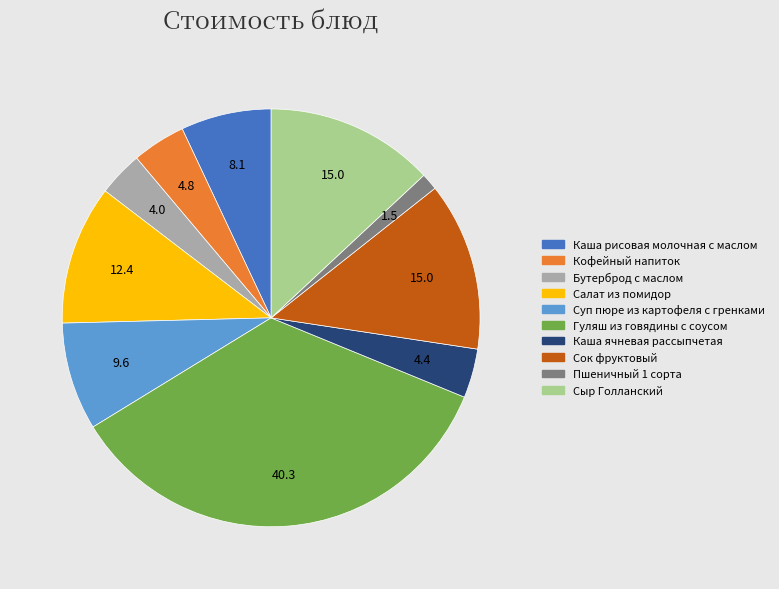

What is the largest slice in the pie chart?

Гуляш из говядины с соусом